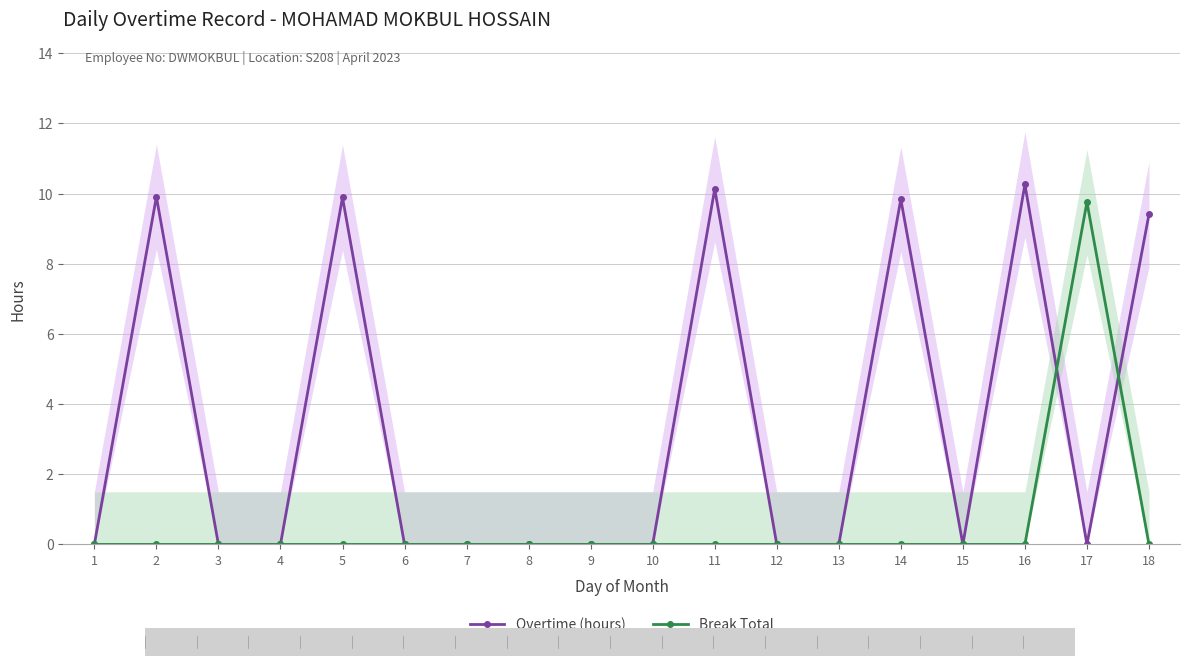

Between which two adjacent categories do Break Total and Overtime (hours) first intersect?

16 and 17